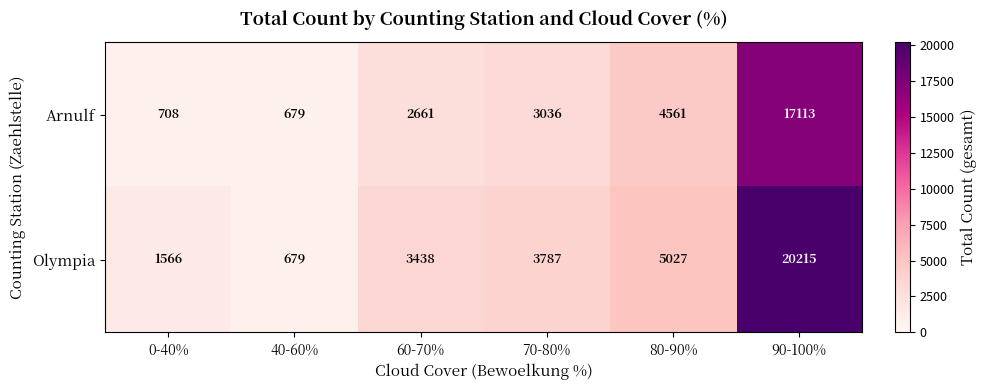

What is the approximate value of Arnulf at 90-100%, to the nearest 50?

17100